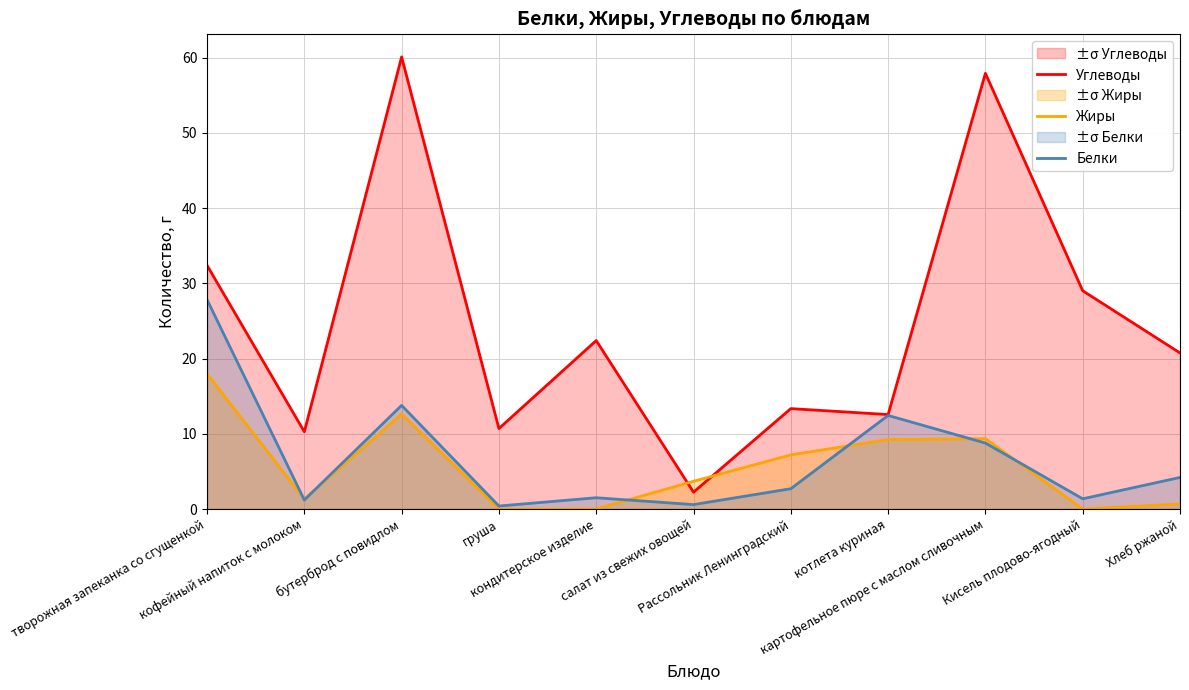

Which series changed the most between Рассольник Ленинградский and котлета куриная?

Белки